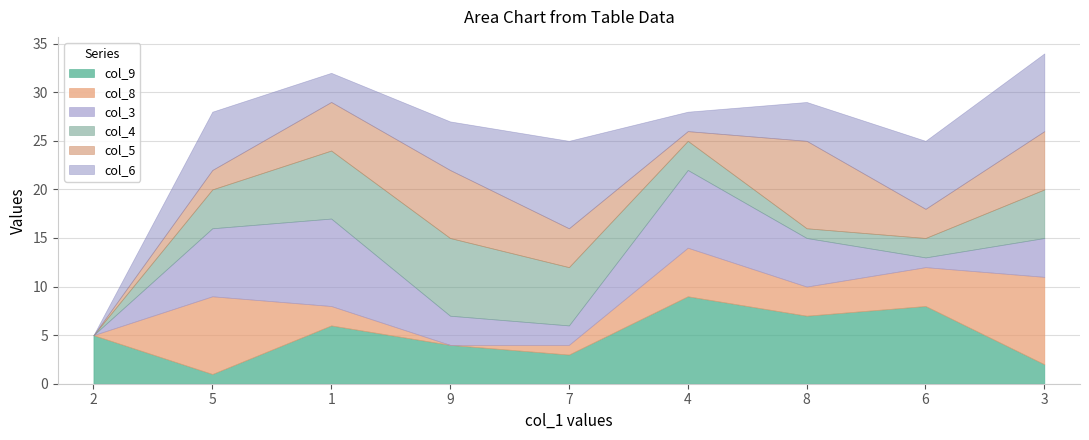

What is the sum of all col_8 values?

32